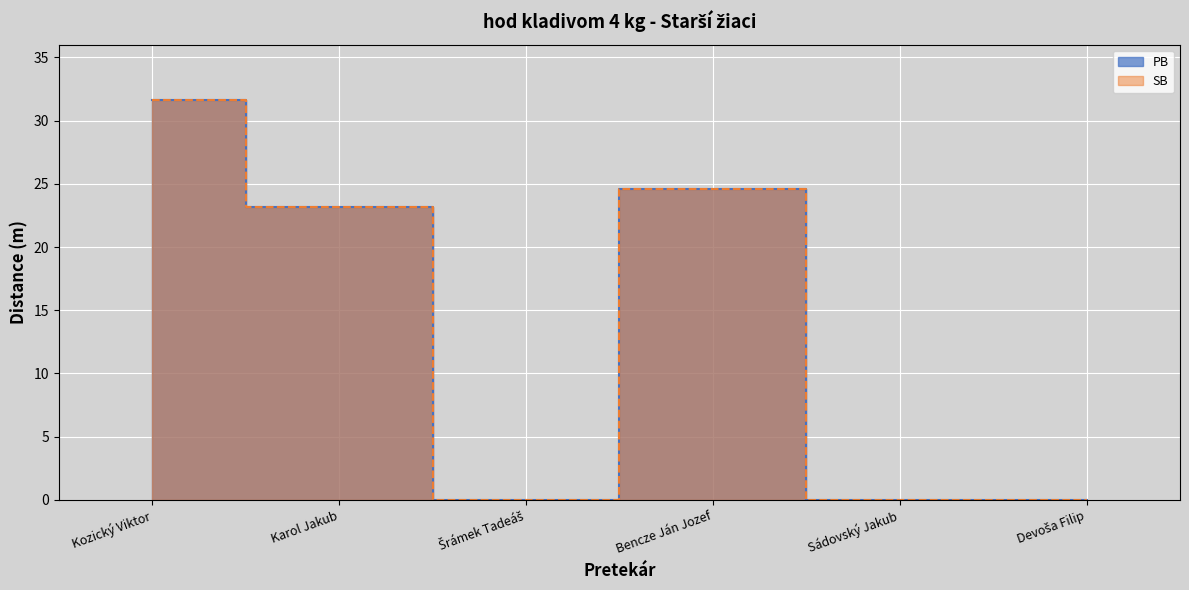

What is the label of the 1st point from the right?

Devoša Filip